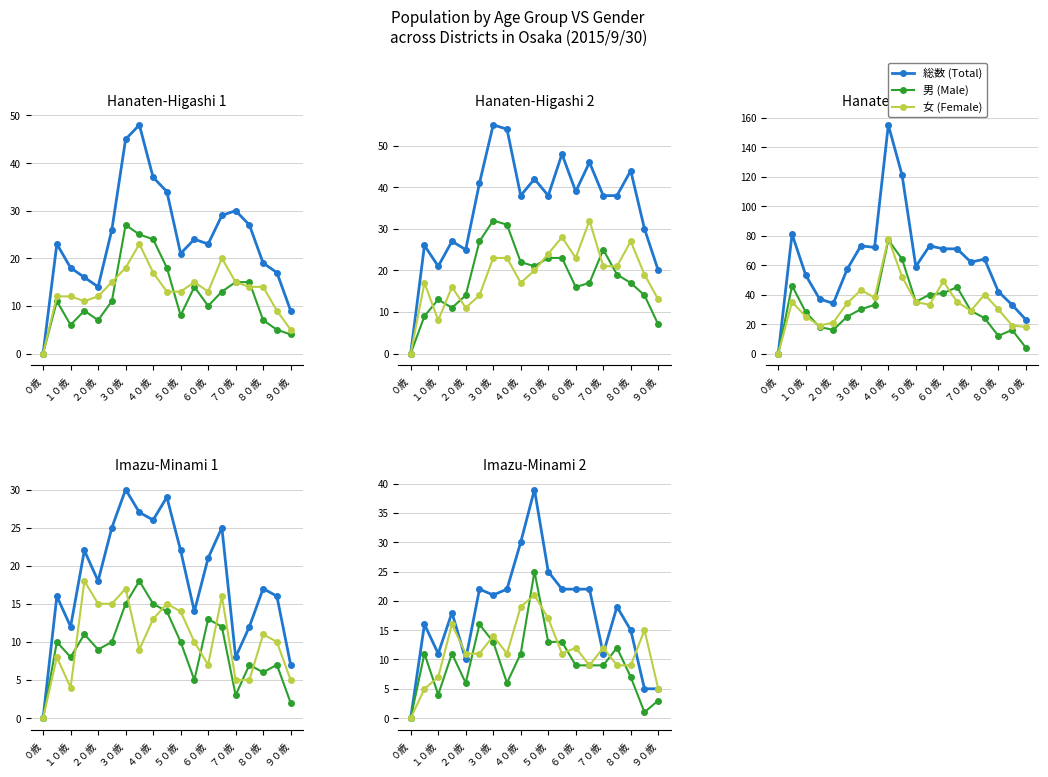

At which category does the chart reach its minimum across all series?

０歳